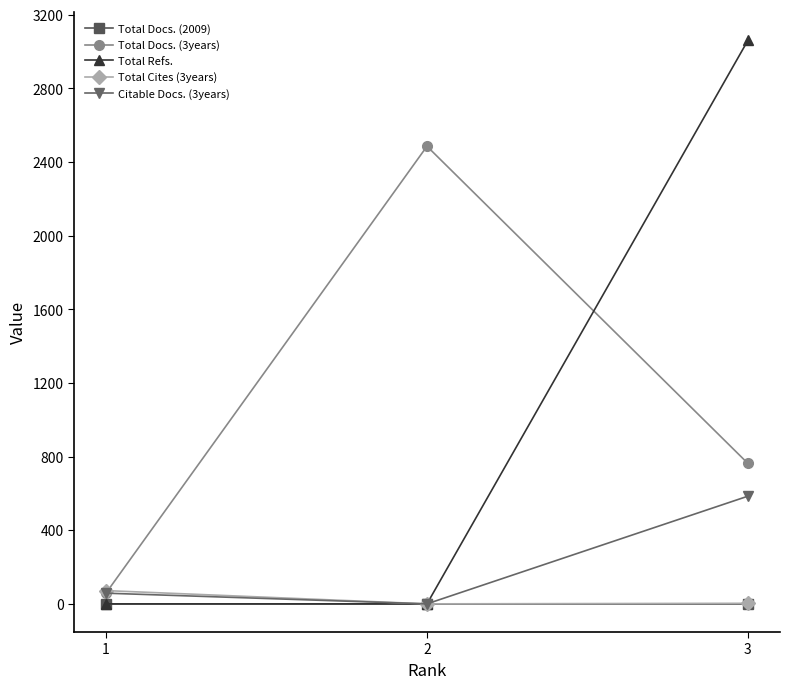

Is the value of Total Cites (3years) at 3 greater than the value of Citable Docs. (3years) at 3?

No